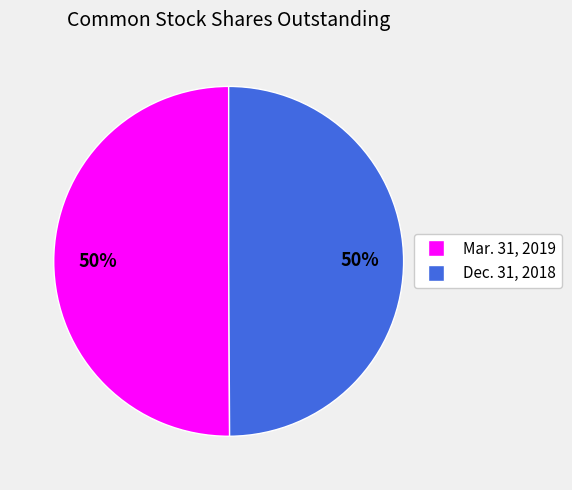

What percentage is the Mar. 31, 2019 slice, to the nearest percent?

50%